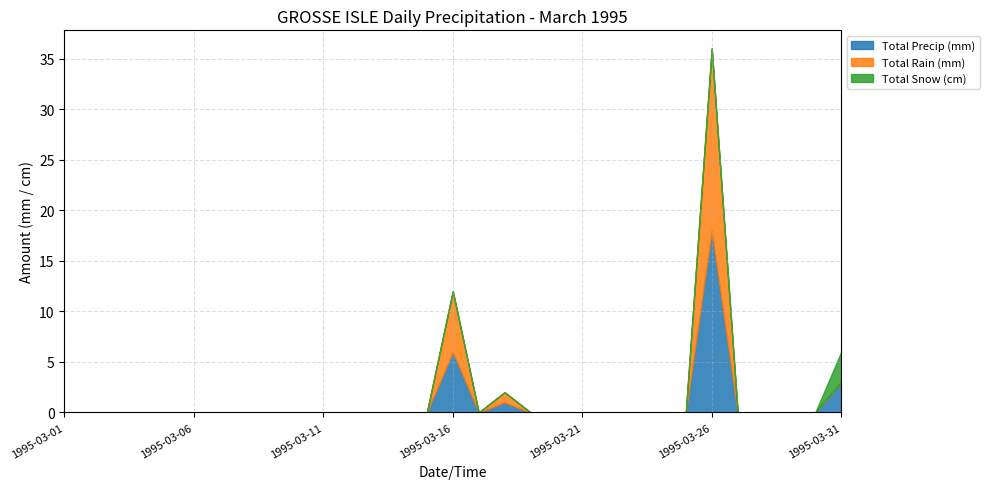

Reading left to right, what are all the values shown in this chart?

Total Precip (mm): 0	0	0	0	0	0	0	0	0	0	0	0	0	0	0	6	0	1	0	0	0	0	0	0	0	18	0	0	0	0	3
Total Rain (mm): 0	0	0	0	0	0	0	0	0	0	0	0	0	0	0	6	0	1	0	0	0	0	0	0	0	18	0	0	0	0	0
Total Snow (cm): 0	0	0	0	0	0	0	0	0	0	0	0	0	0	0	0	0	0	0	0	0	0	0	0	0	0	0	0	0	0	3